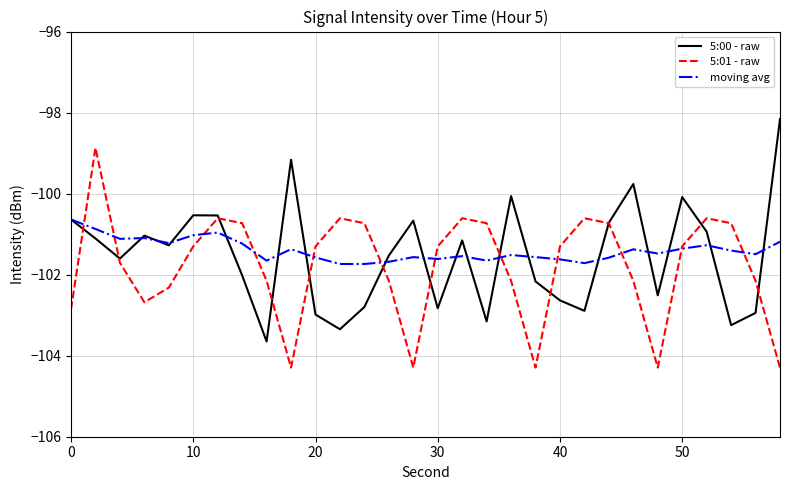

List the series in order of their peak value, lowest first.

moving avg, 5:01 - raw, 5:00 - raw